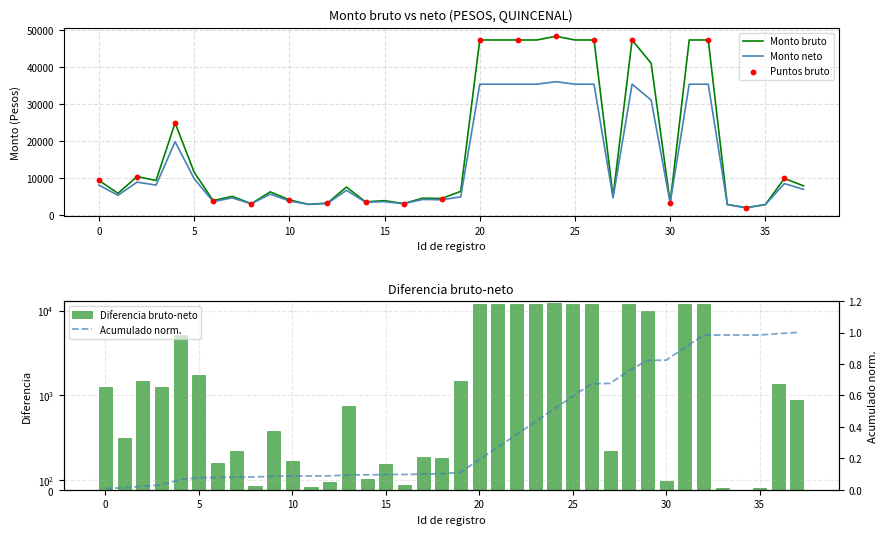

Which series has the widest spread of Y values?

Monto bruto